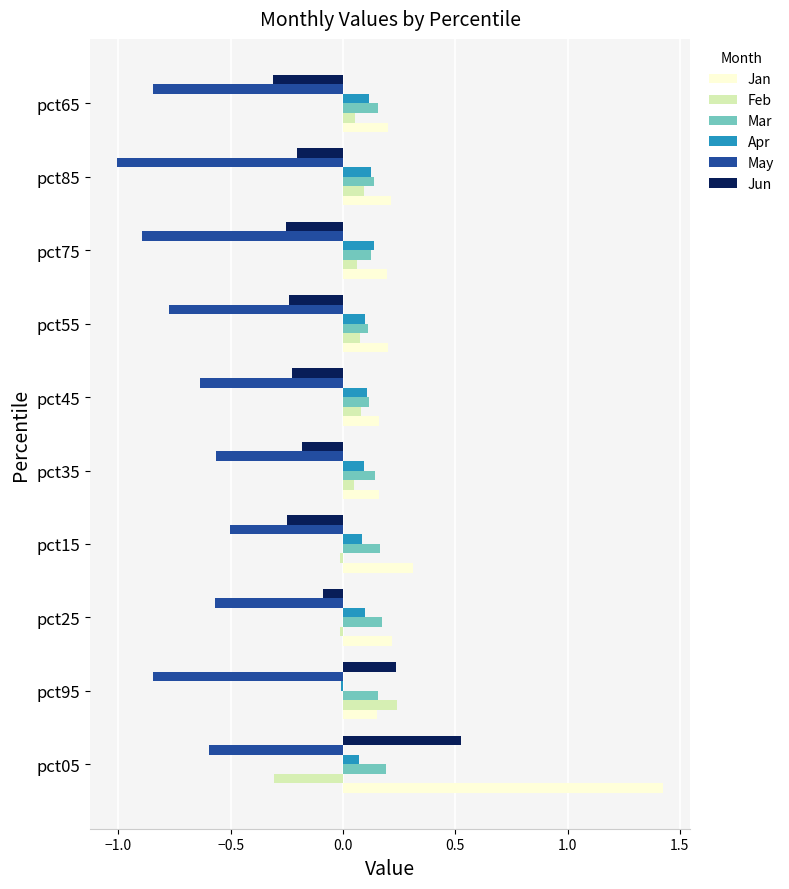

What is the difference between the highest and lowest values at pct55?

1.0